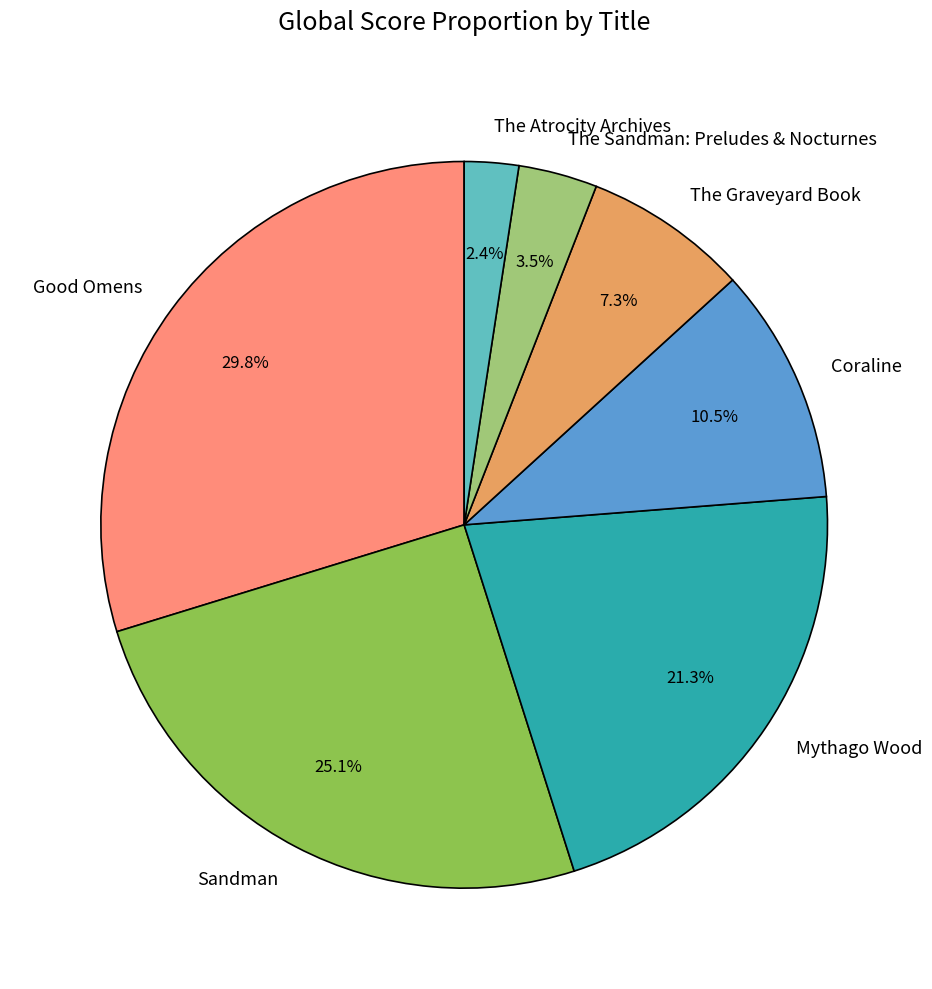

What is the largest slice in the pie chart?

Good Omens